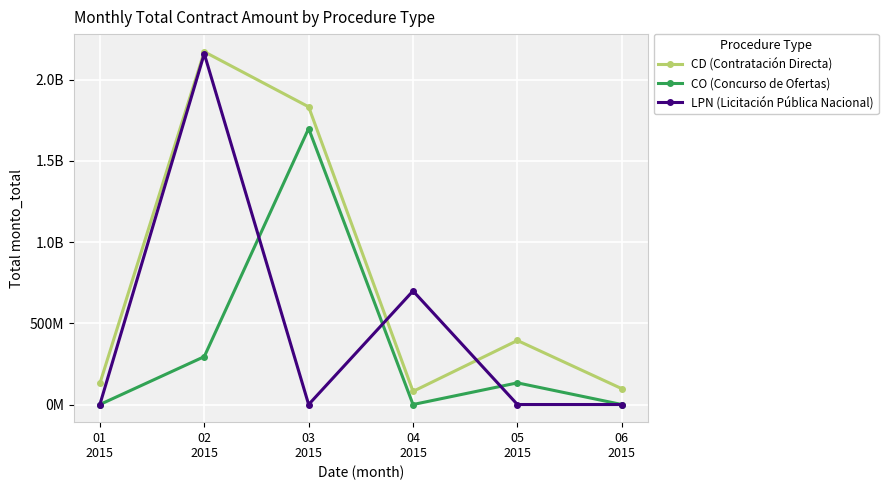

Which series has the largest range (max minus min)?

LPN (Licitación Pública Nacional)